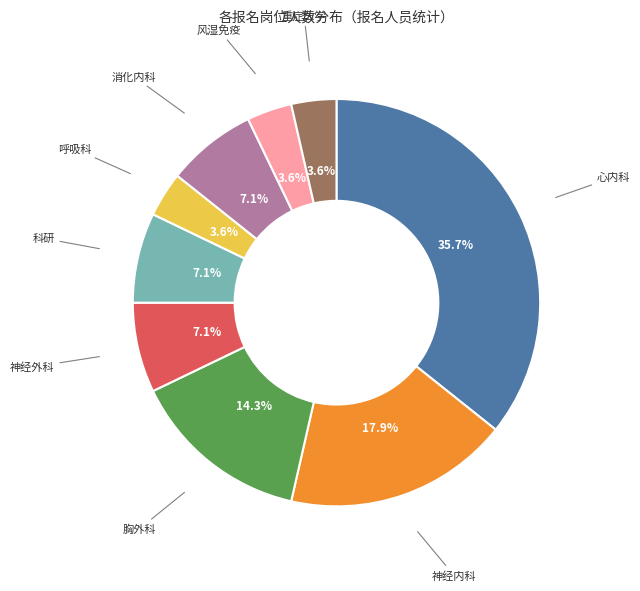

What percentage is the 神经外科 slice, to the nearest percent?

7%